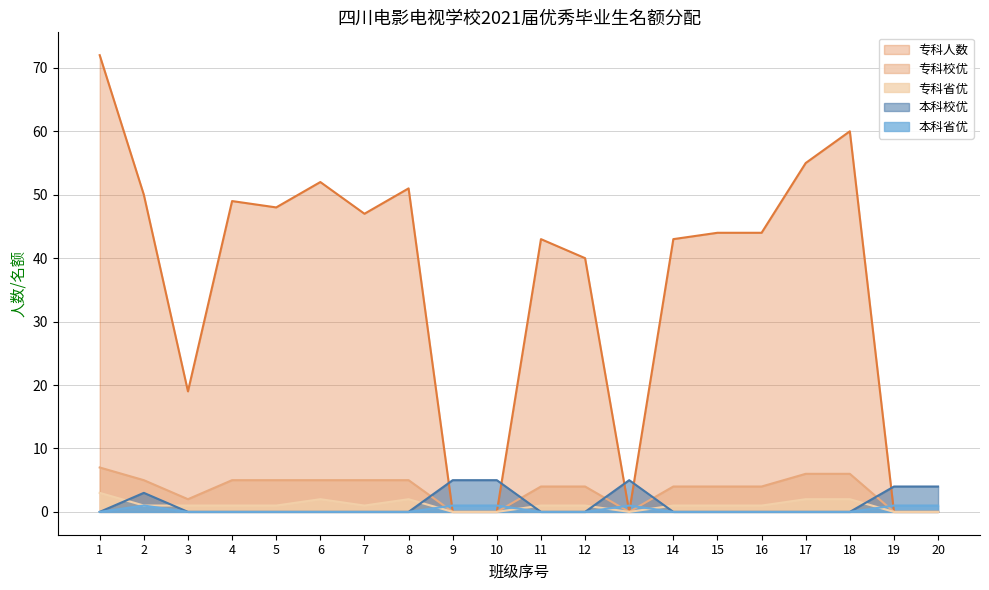

The 专科人数 series shows -47 at 13. True or false?

False